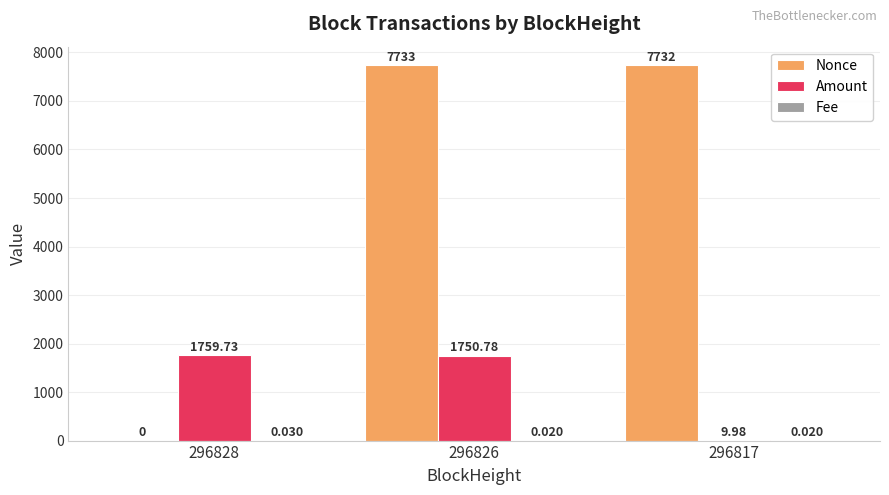

Which series has the largest total across all categories?

Nonce